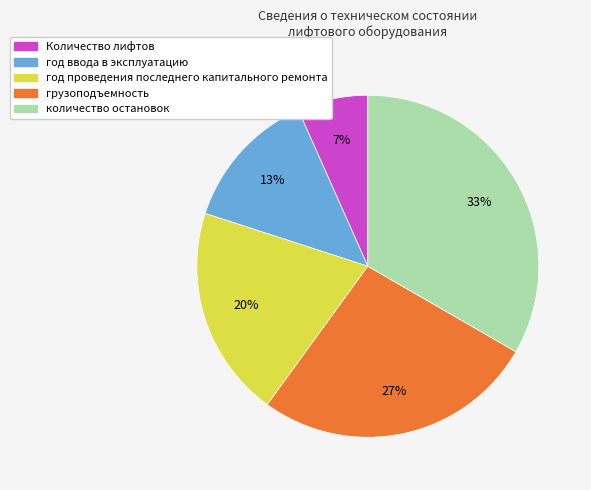

Approximately how many times larger is the value at год ввода в эксплуатацию compared to грузоподъемность?

0.5